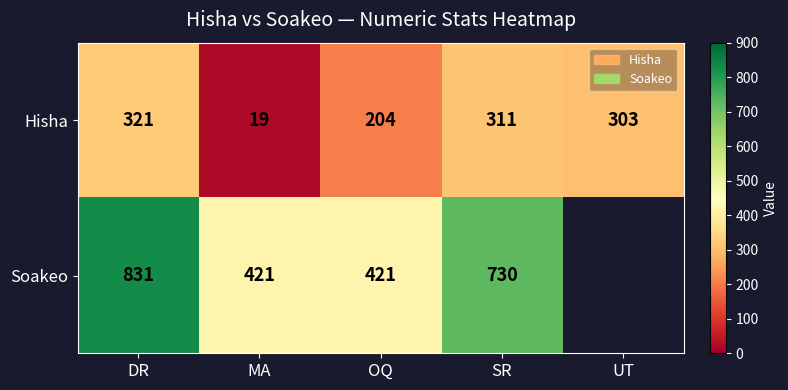

Which label corresponds to the largest value in the chart?

DR